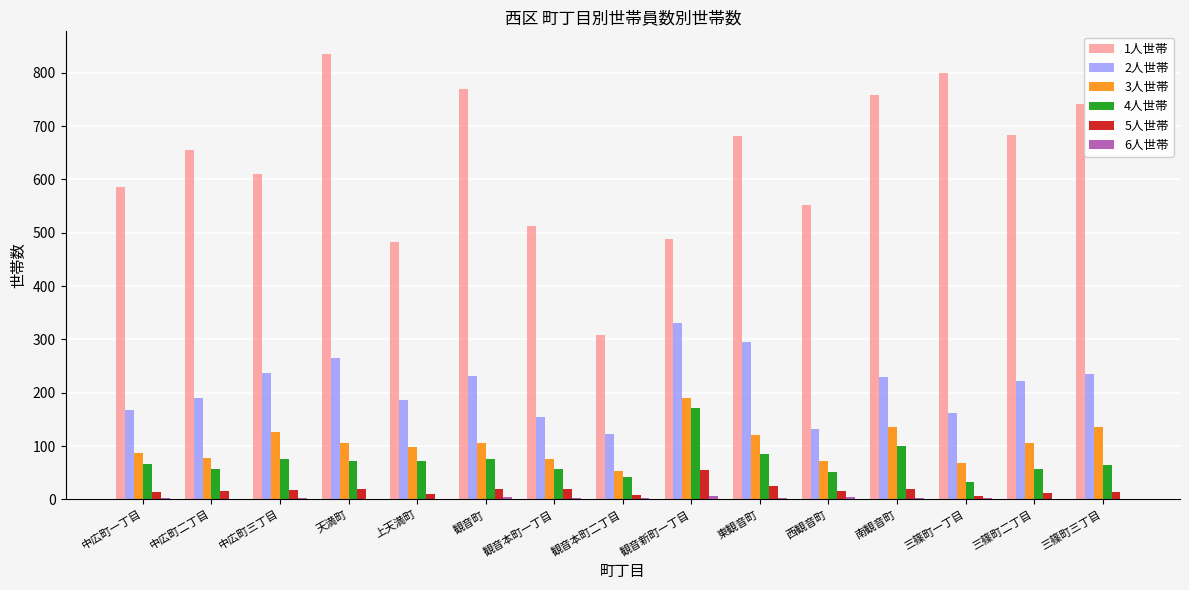

The value of 1人世帯 at 三篠町三丁目 is 158. True or false?

False